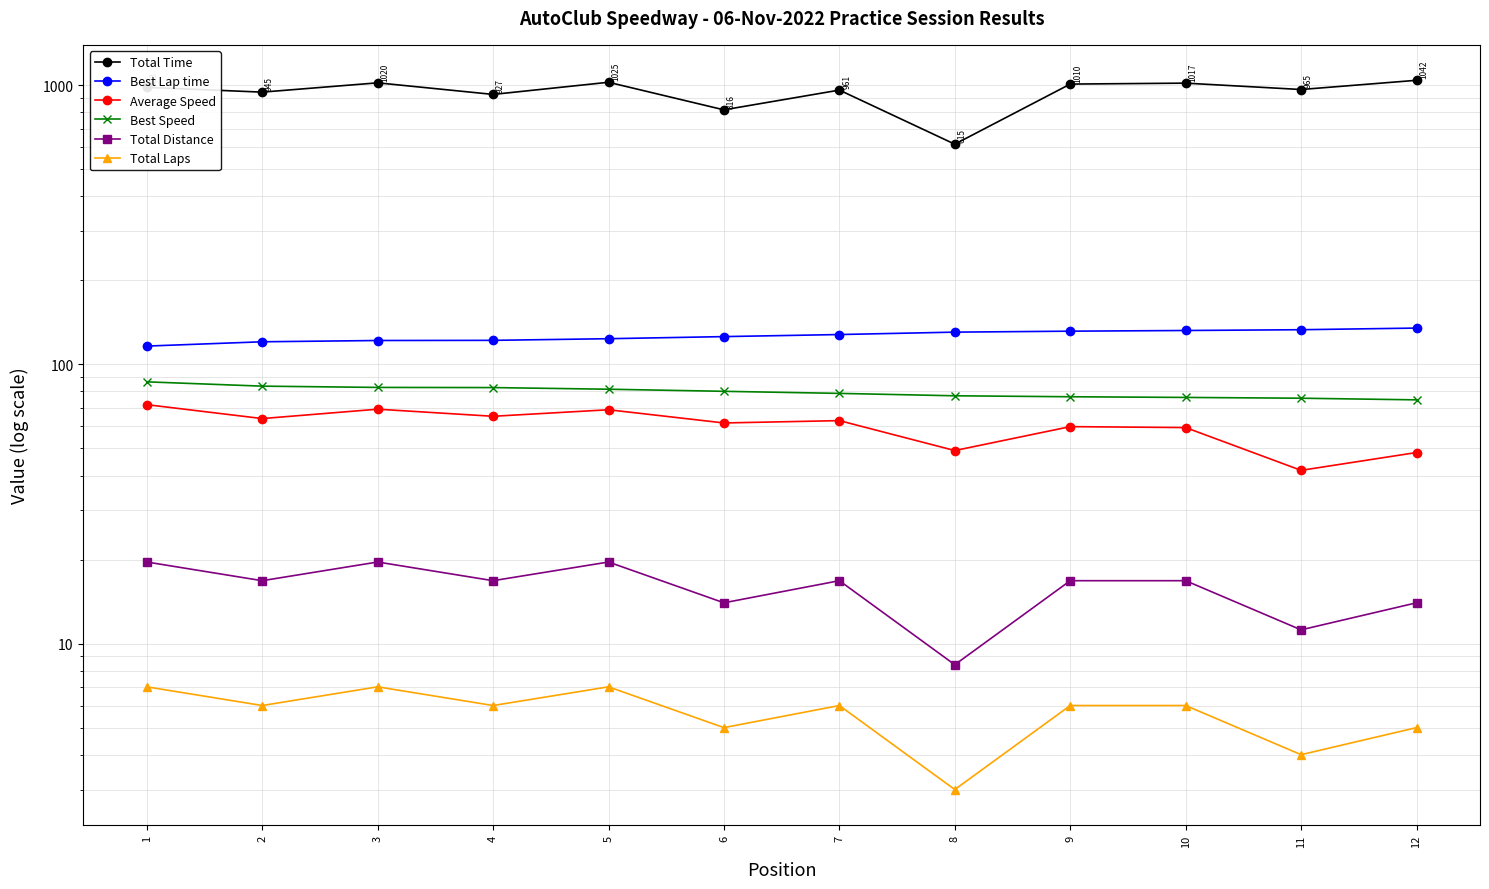

At which label does Total Distance first exceed 16?

1